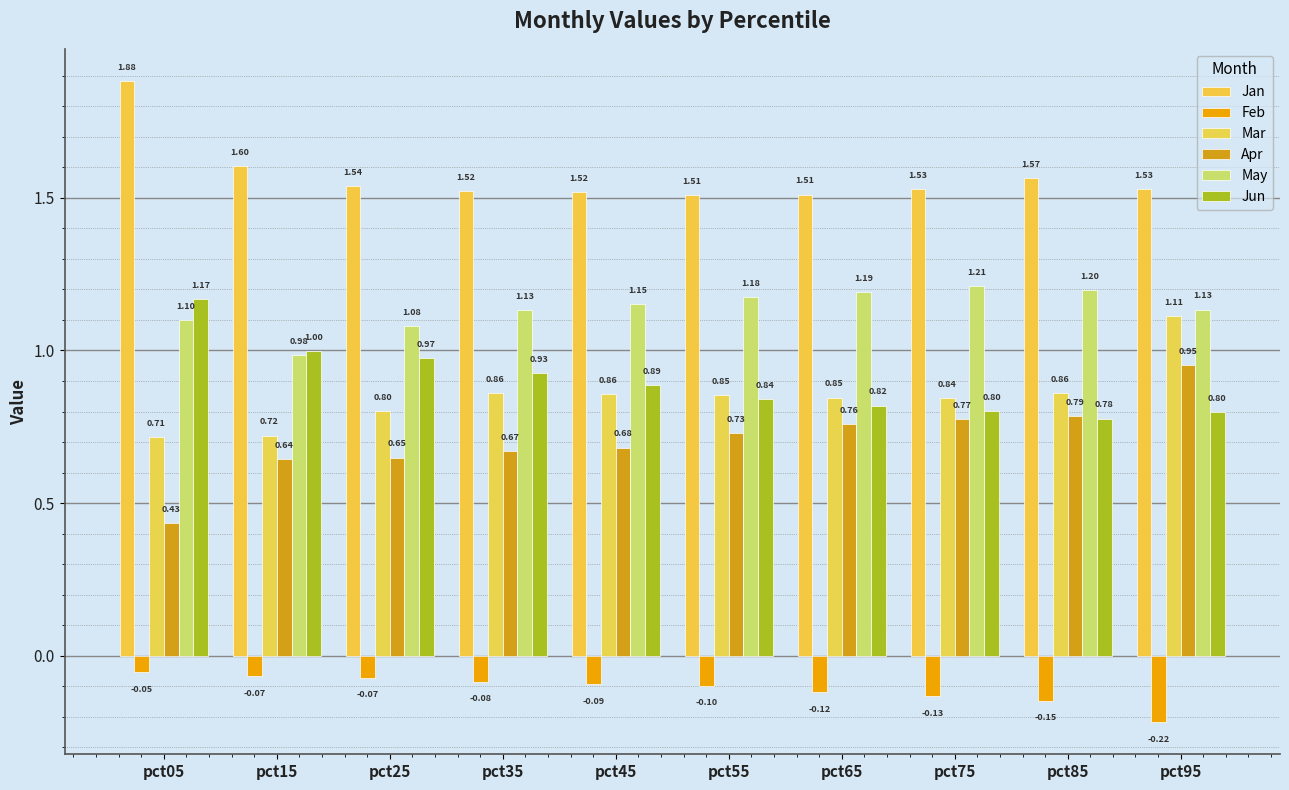

Between pct05 and pct25, which series saw the biggest shift?

Jan